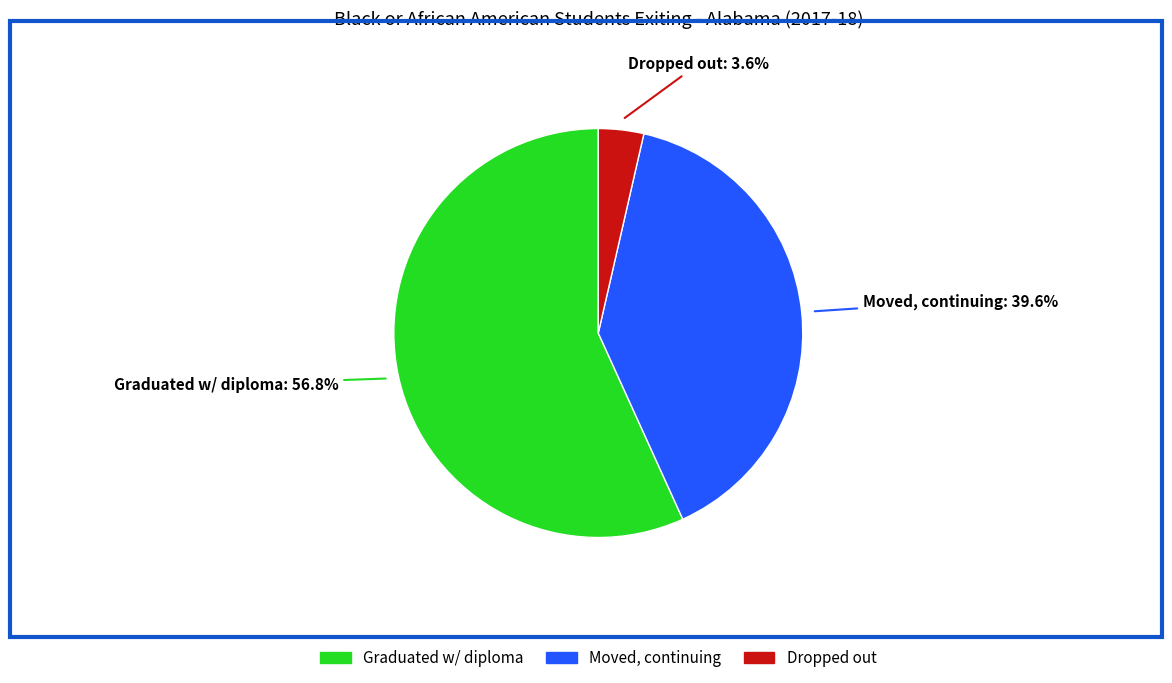

Does any single category account for the majority?

Yes